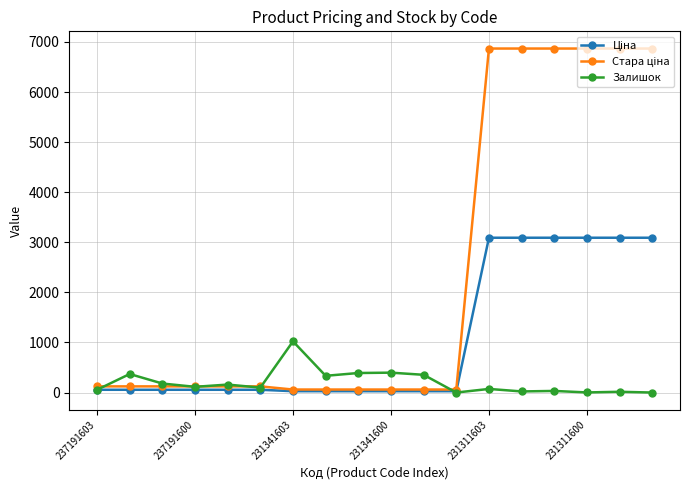

At how many categories does at least one series exceed 4812?

6